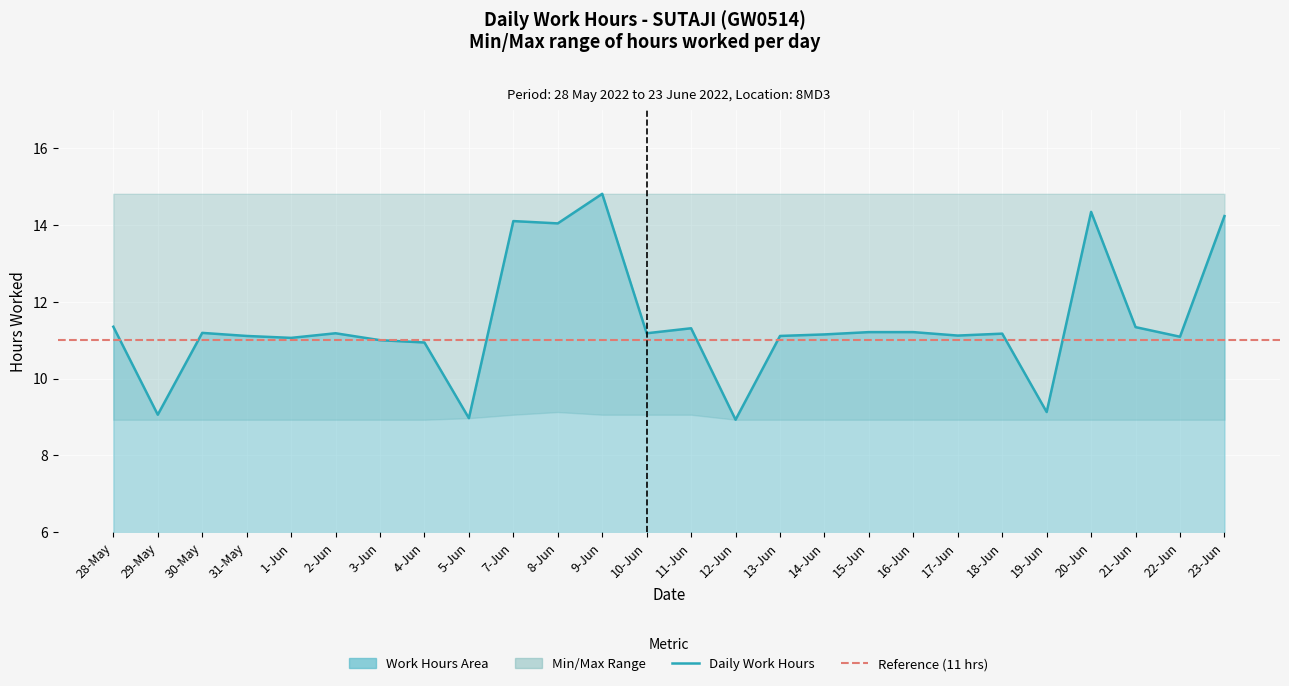

Between 10-Jun and 22-Jun, which is larger?

10-Jun